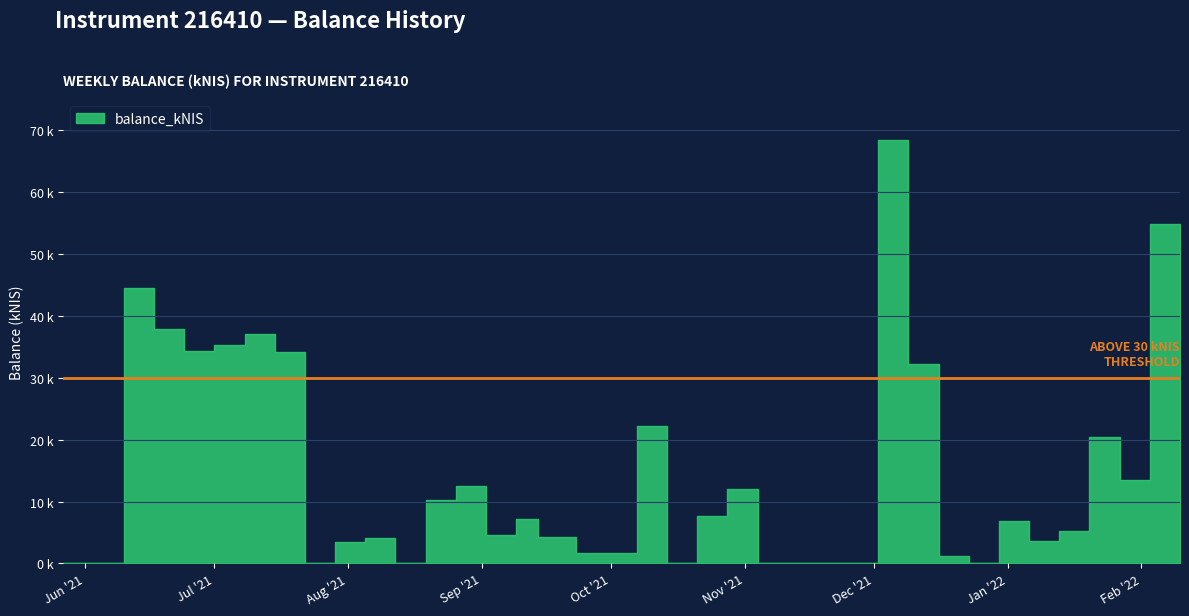

Between 2021-07-01 and 2021-08-05, which is larger?

2021-07-01